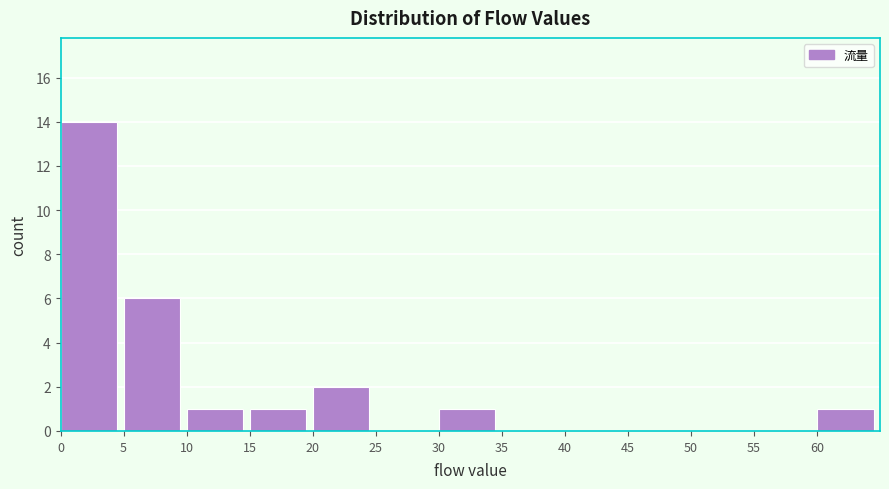

Reading left to right, transcribe this chart: for each bar, give the range it covers on the x-axis and its height. The values are not printed on the chart, so give them approximately, as read against the axis.

0 to 5: 14
5 to 10: 6
10 to 15: 1
15 to 20: 1
20 to 25: 2
25 to 30: 0
30 to 35: 1
35 to 40: 0
40 to 45: 0
45 to 50: 0
50 to 55: 0
55 to 60: 0
60 to 65: 1